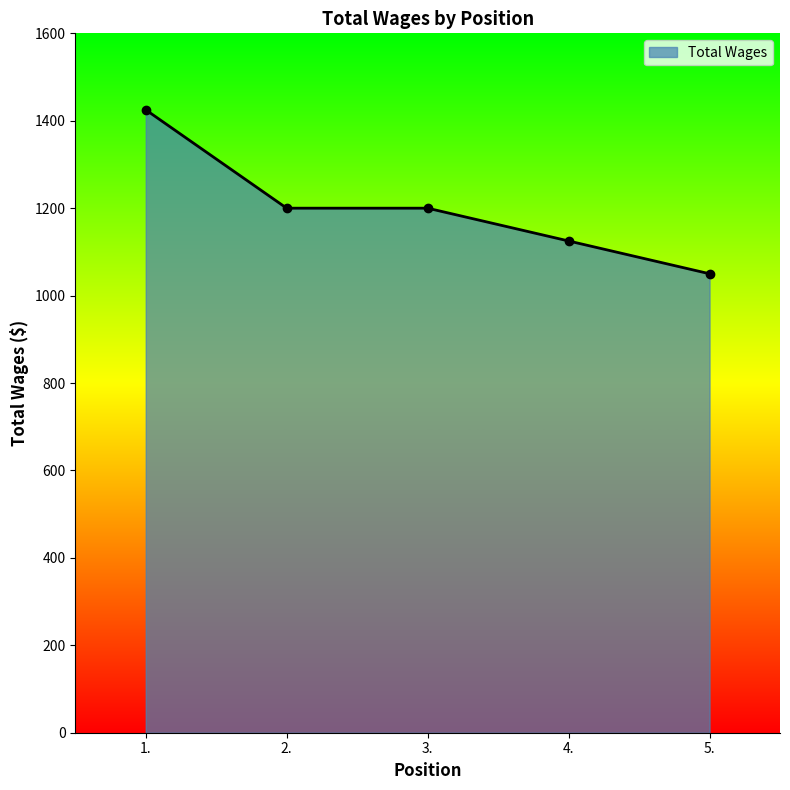

How many data points are less than 1200?

2